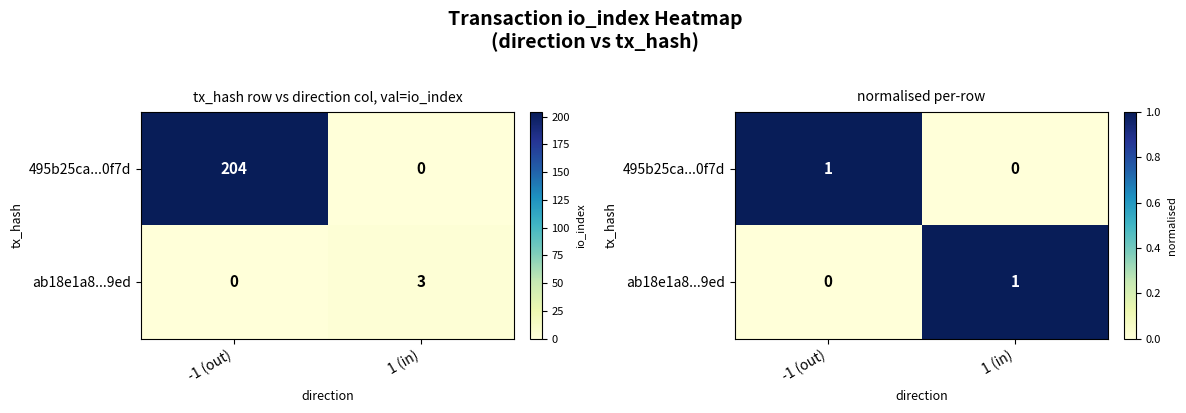

True or false: 495b25ca...0f7d has a value of 1 at -1 (out).

True